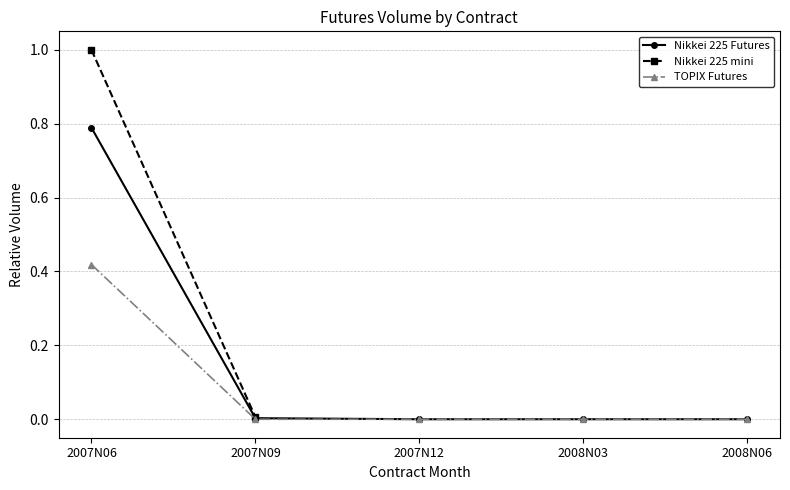

Which category has the lowest value in the Nikkei 225 Futures Jun07 series?

2007N12